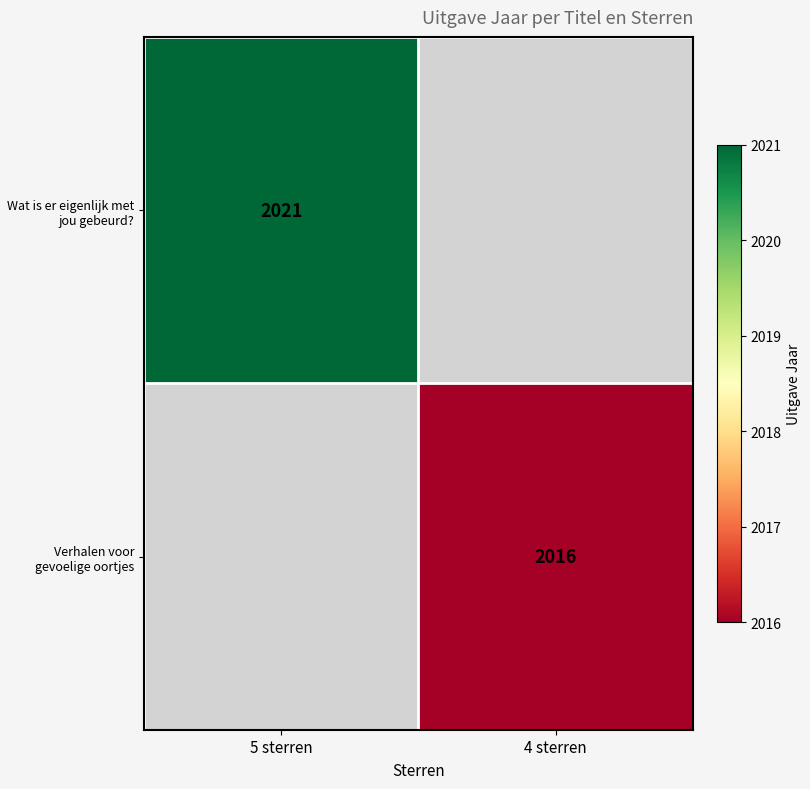

The value of Verhalen voor gevoelige oortjes at 4 sterren is 1245. True or false?

False